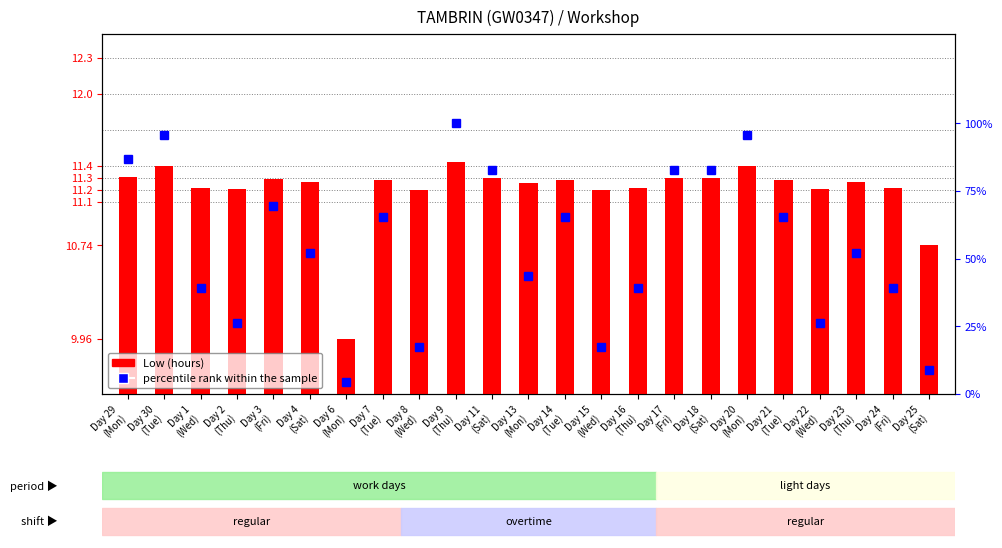

How many values in the percentile rank within the sample series are below 52?

10